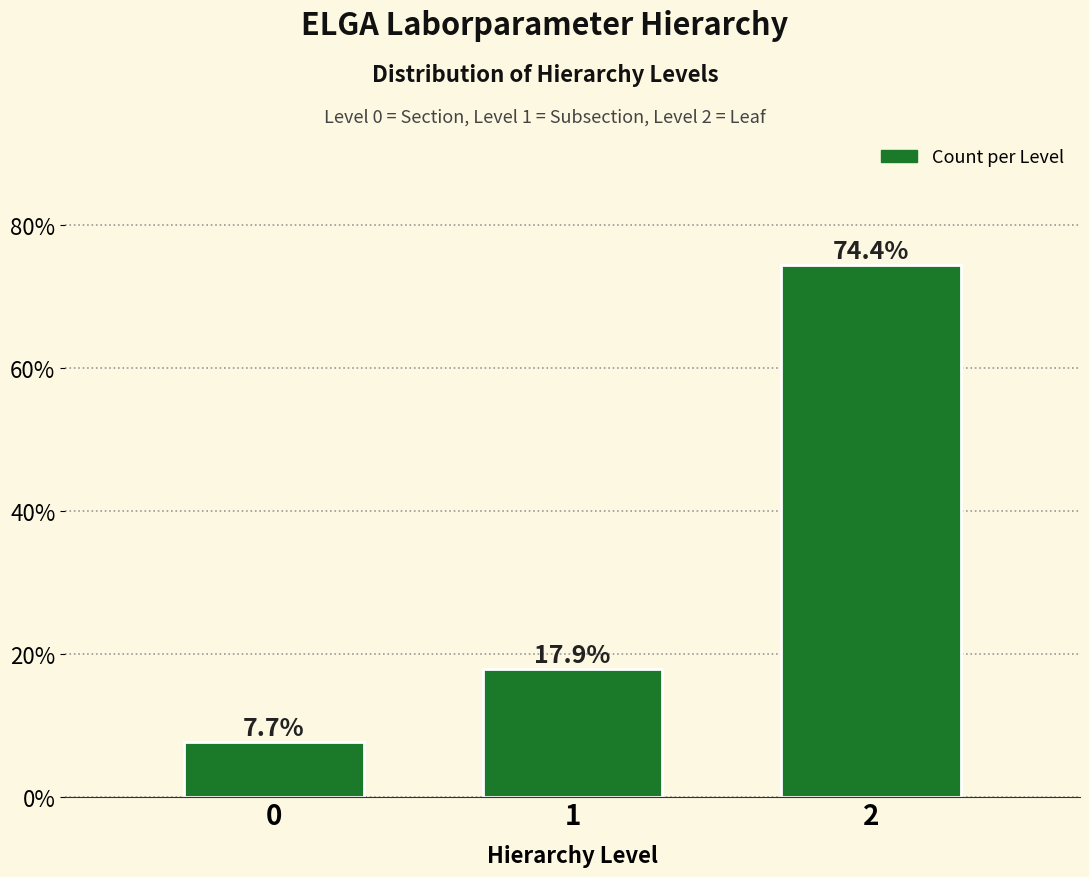

Reading left to right, transcribe all the data shown in this chart.

7.7	17.9	74.4